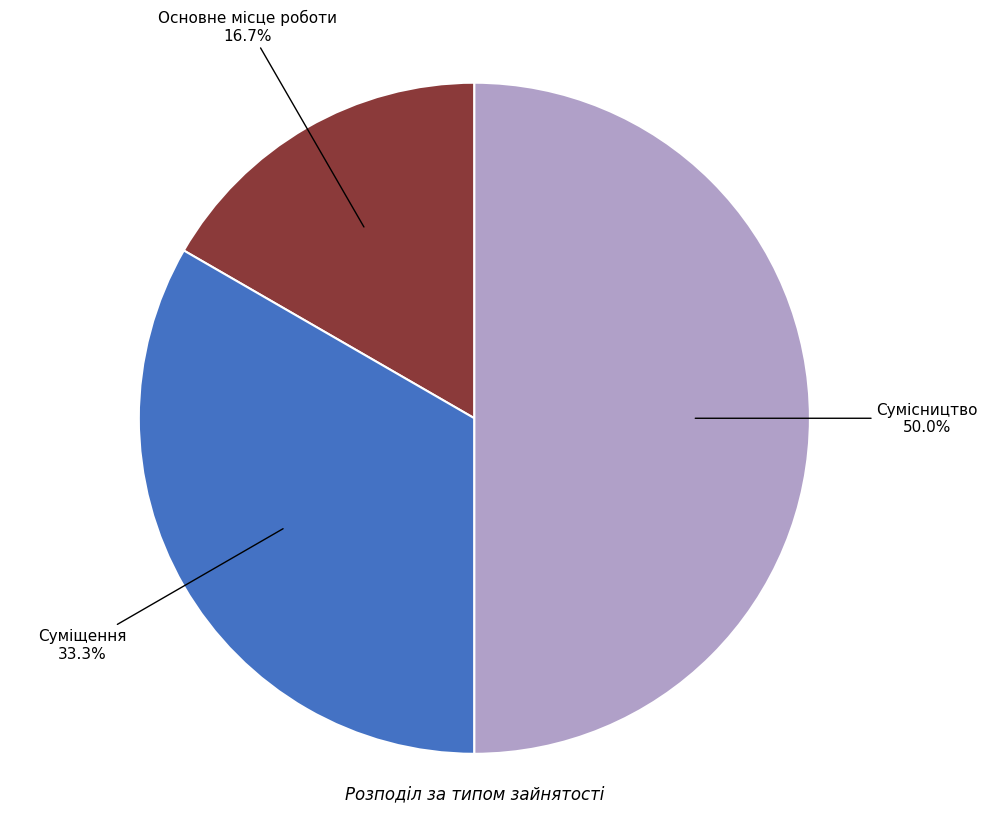

The Сумісництво slice represents 50% of the pie. True or false?

True